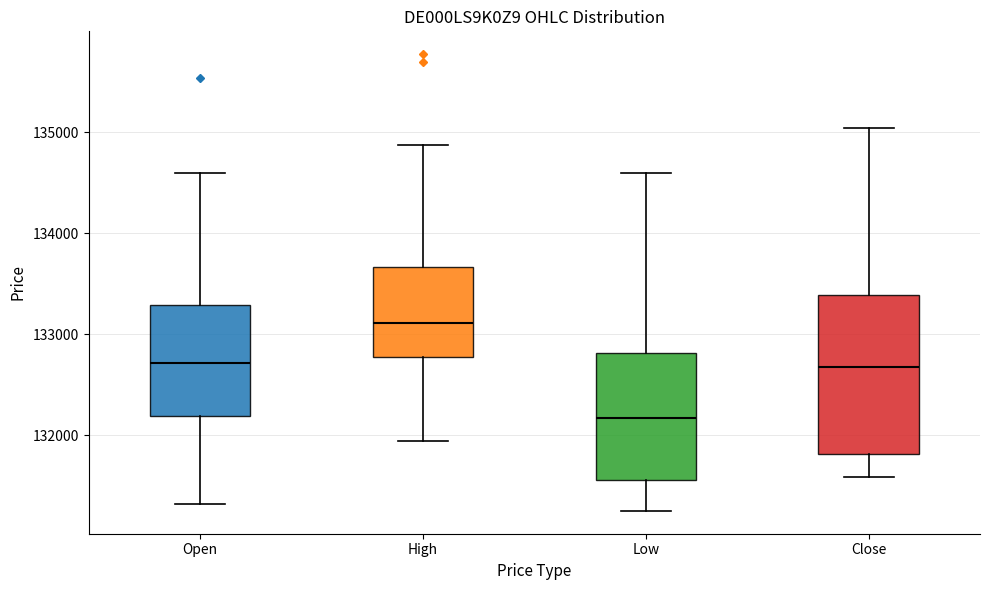

Reading left to right, transcribe this box plot: for each box, give where its median line is, the range the box spans, and where its two whiskers end, as read against the y-axis. The values are not printed on the chart, so give them approximately, as read against the axis.

Open: median 132700, box 132200 to 133300, whiskers 131300 to 134600
High: median 133100, box 132800 to 133700, whiskers 131900 to 134900
Low: median 132200, box 131600 to 132800, whiskers 131300 to 134600
Close: median 132700, box 131800 to 133400, whiskers 131600 to 135000